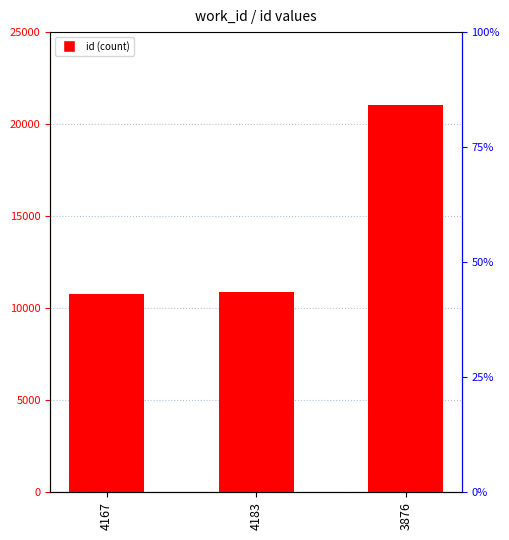

How many data points are above 10854?

1